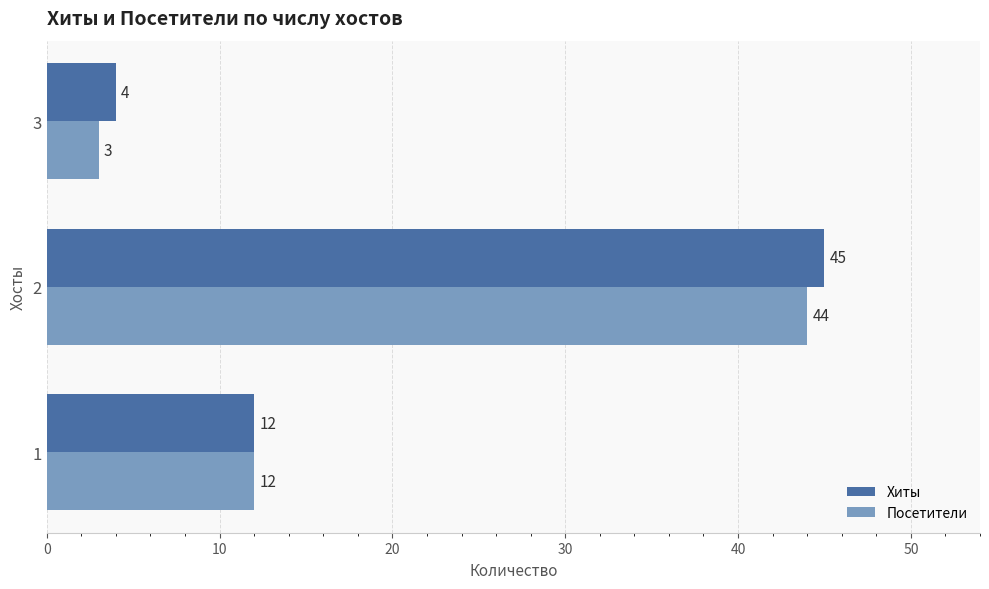

How many values in the Посетители series are below 12?

1